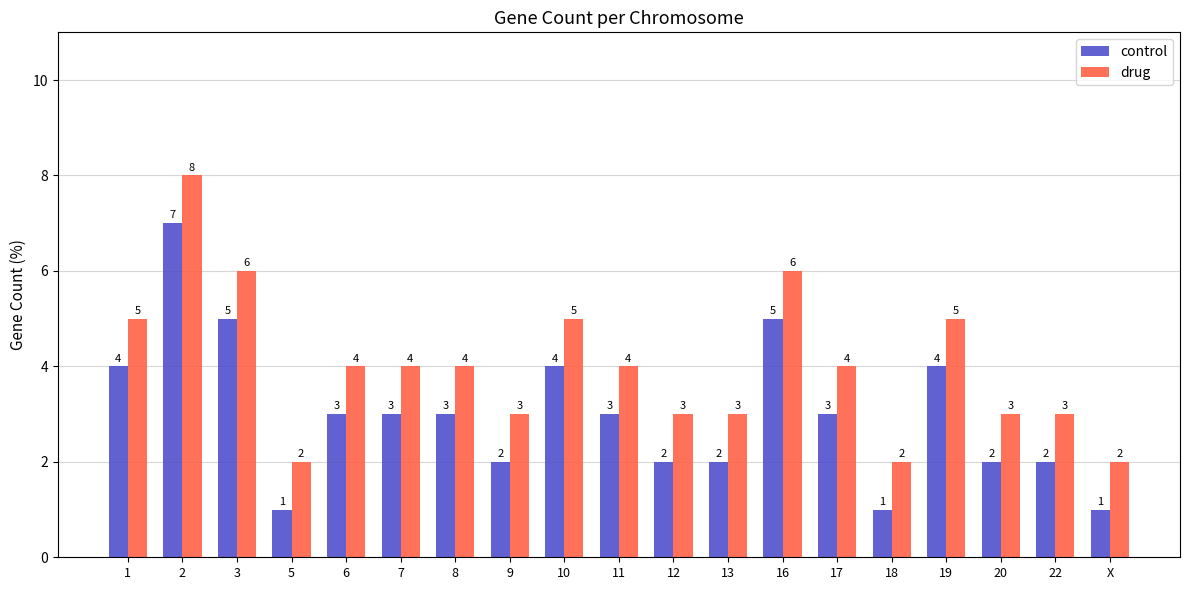

Which category has the highest value in the control series?

2